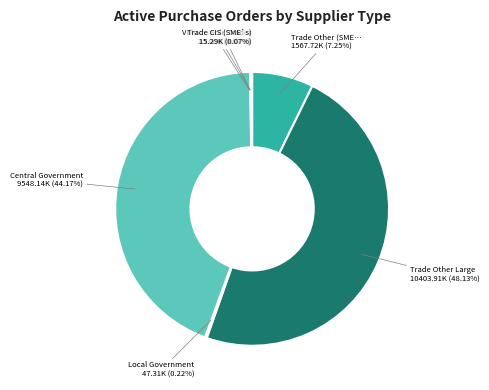

How many segments does this pie chart have?

7